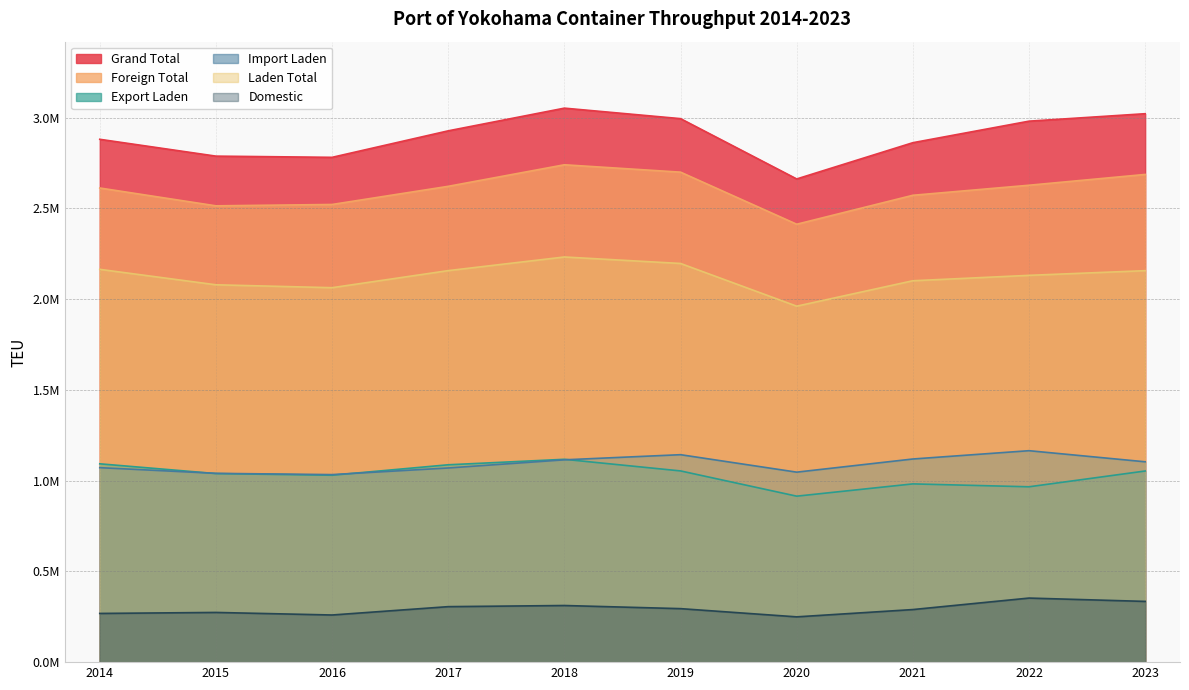

Reading left to right, extract all data points from this chart.

Grand Total: 2014=2880029.2	2015=2787296.2	2016=2780670.2	2017=2926696.0	2018=3051631.8	2019=2993786.2	2020=2661621.5	2021=2861306.8	2022=2979914.8	2023=3020999.2
Foreign Total: 2014=2611771.2	2015=2513511.2	2016=2520989.2	2017=2621010.0	2018=2739681.8	2019=2699085.2	2020=2412171.5	2021=2571662.8	2022=2626994.8	2023=2686431.2
Export Laden: 2014=1092457.5	2015=1038671.5	2016=1029556.0	2017=1087123.0	2018=1117320.0	2019=1053322.5	2020=914241.8	2021=981861.0	2022=965903.5	2023=1052832.8
Import Laden: 2014=1071258.8	2015=1039933.2	2016=1033027.8	2017=1069507.8	2018=1114460.8	2019=1142737.2	2020=1046544.0	2021=1118997.0	2022=1164725.5	2023=1103609.5
Laden Total: 2014=2163716.2	2015=2078604.8	2016=2062583.8	2017=2156630.8	2018=2231780.8	2019=2196059.8	2020=1960785.8	2021=2100858.0	2022=2130629.0	2023=2156442.2
Domestic: 2014=268258.0	2015=273785.0	2016=259681.0	2017=305686.0	2018=311950.0	2019=294701.0	2020=249450.0	2021=289644.0	2022=352920.0	2023=334568.0